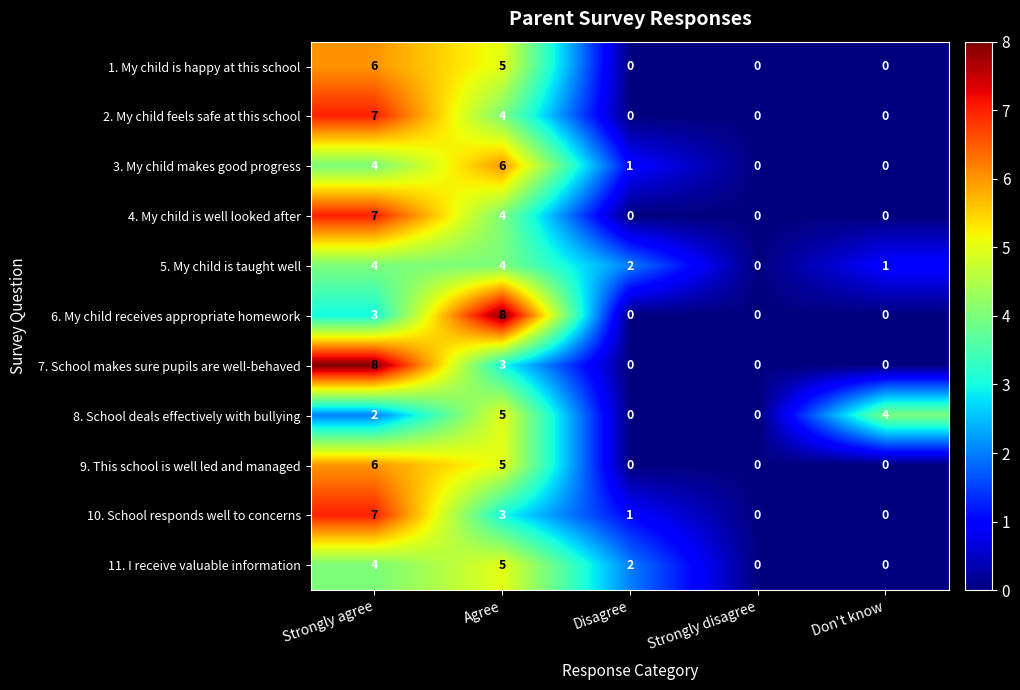

At which label does 5. My child is taught well first exceed 2?

Strongly agree